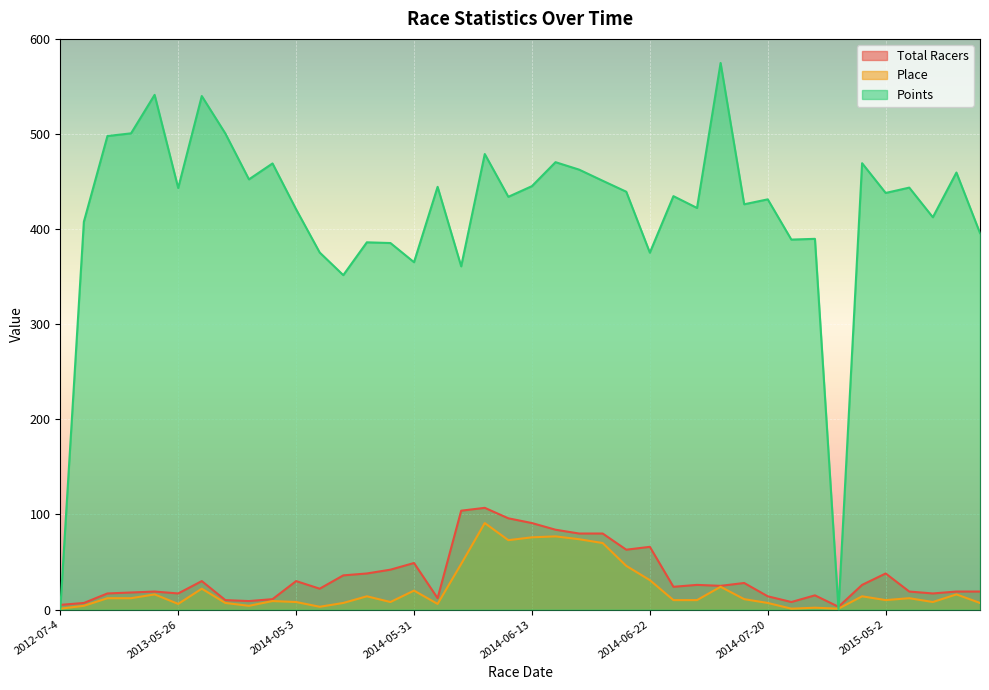

What is the total value across all series at 2014-07-20?

452.3